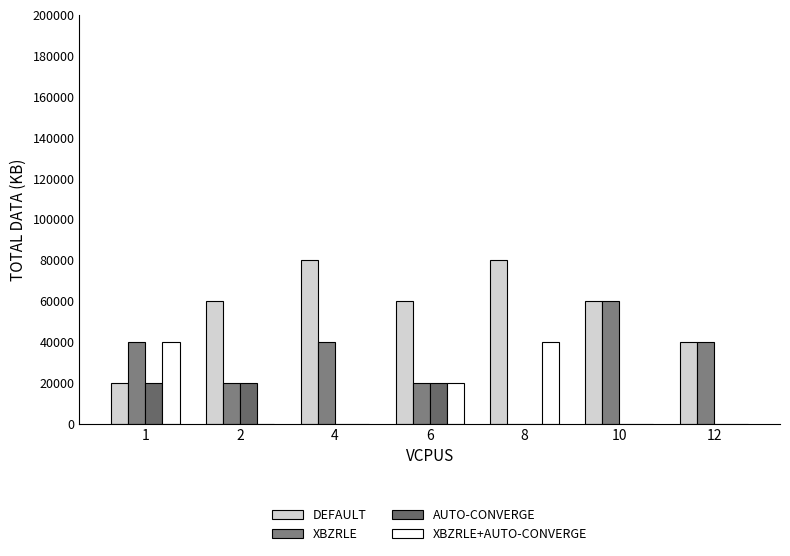

How many DEFAULT values are between 40000 and 80000?

6